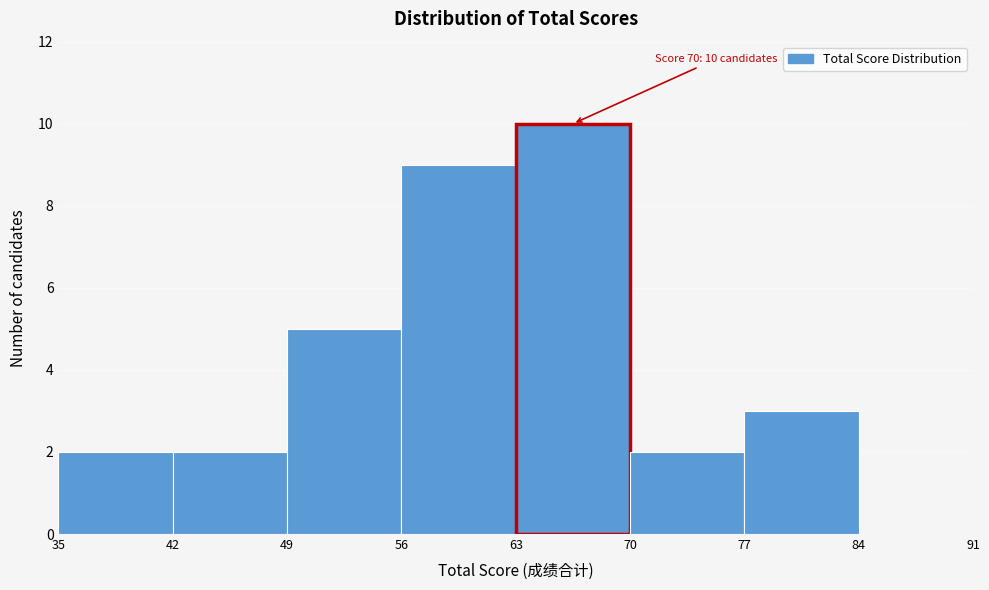

Over which range of the x-axis is the bar tallest?

63 to 70